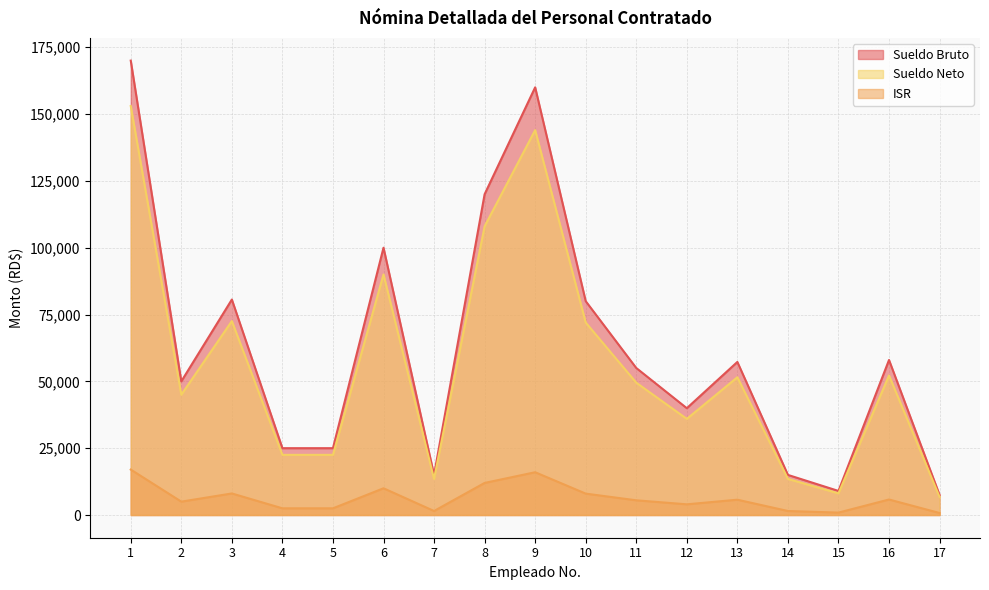

Is it true that ISR equals 83102.8 at 2?

False